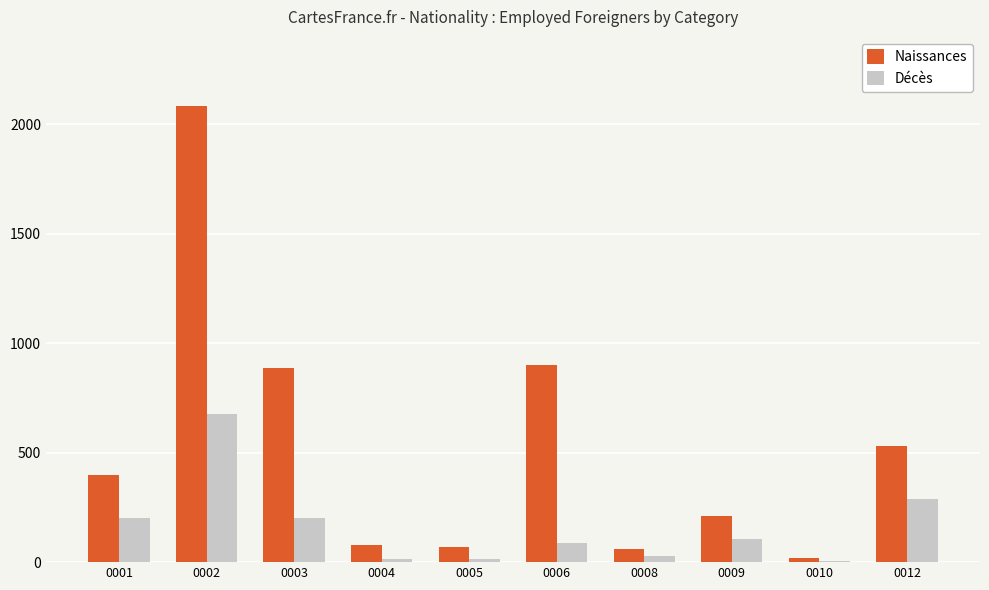

Is the value of Naissances at 0012 greater than the value of Décès at 0004?

Yes